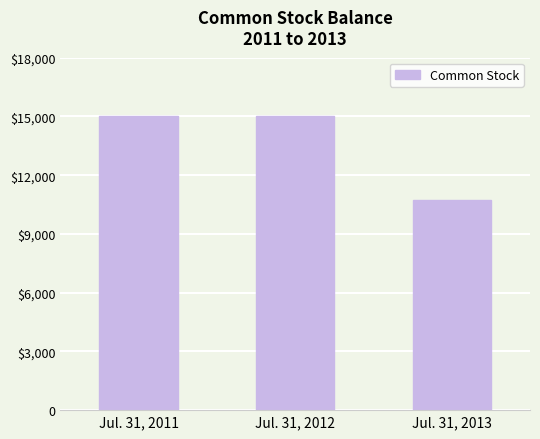

What is the difference between the maximum and minimum values?

4286